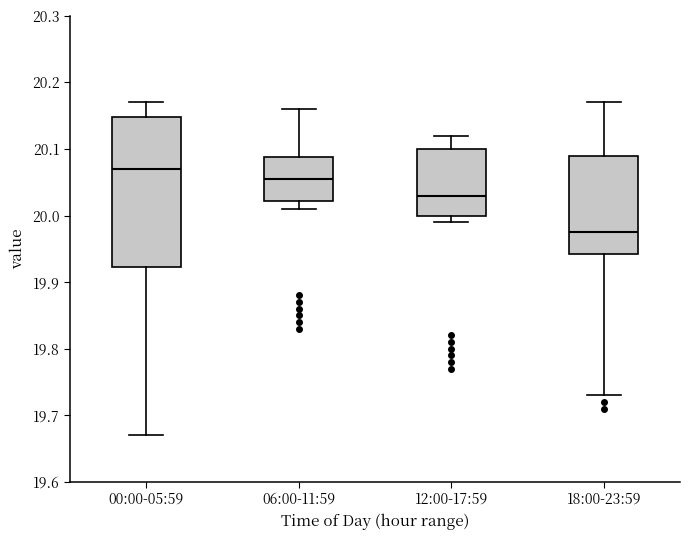

Which box's median line is the lowest?

18:00-23:59